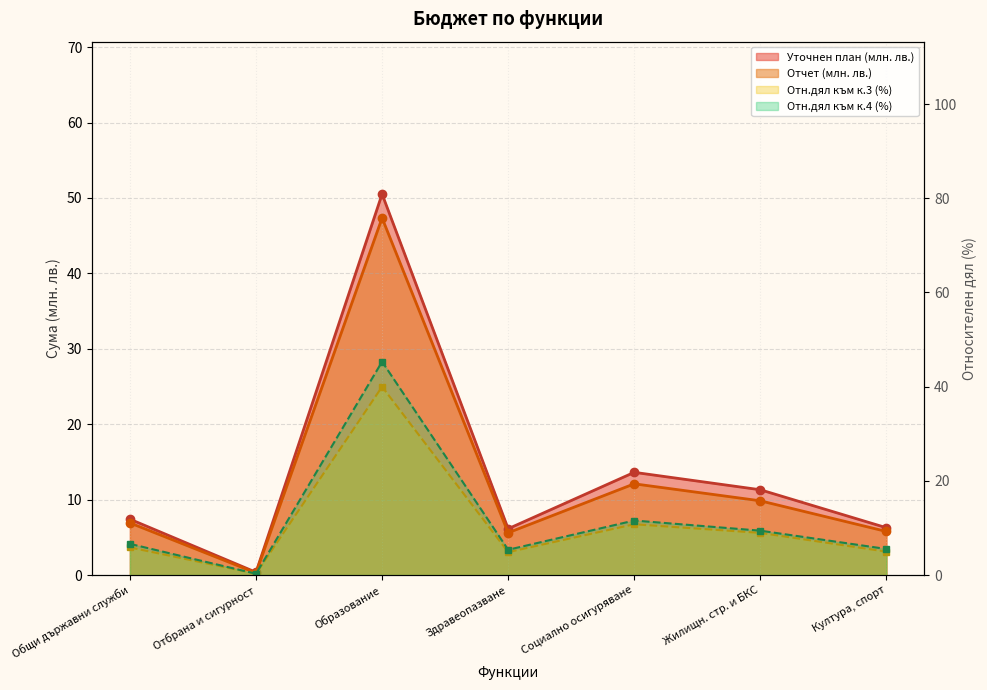

Between Общи държавни служби and Здравеопазване, which series saw the biggest shift?

Отчет (лв.)